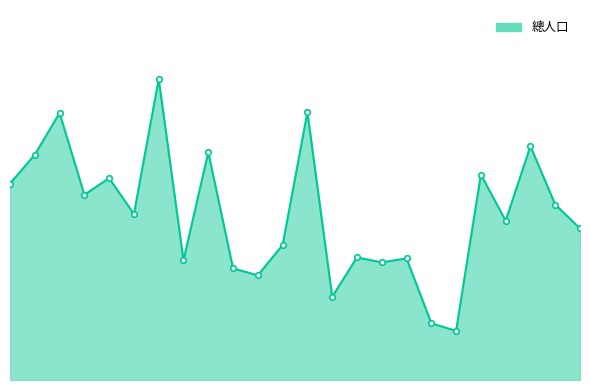

What is the average value?

2917